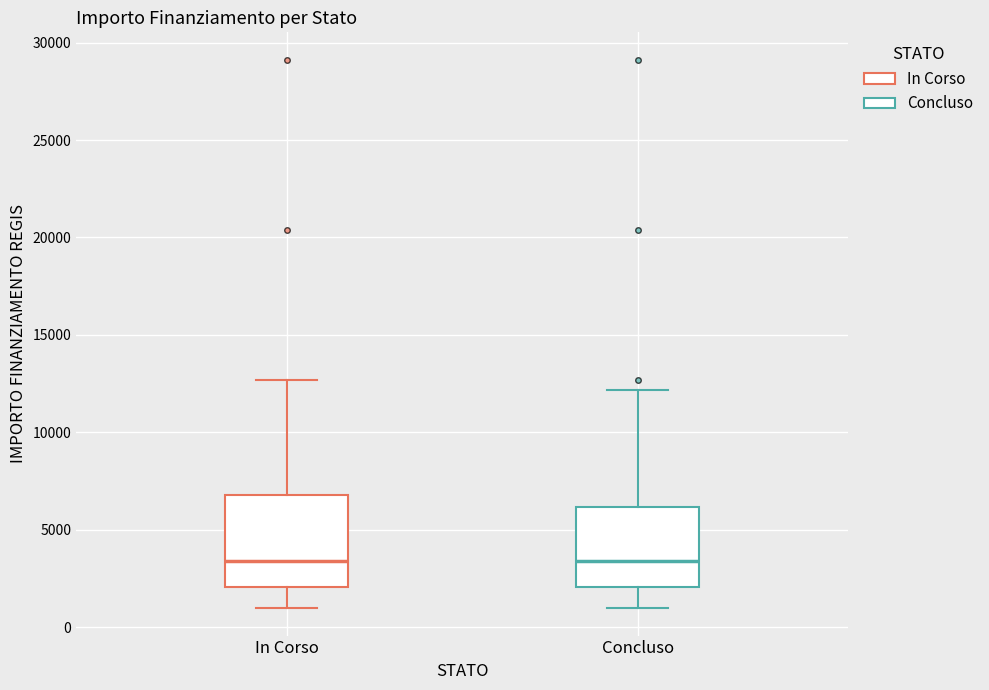

Reading left to right, transcribe this box plot: for each box, give where its median line is, the range the box spans, and where its two whiskers end, as read against the y-axis. The values are not printed on the chart, so give them approximately, as read against the axis.

In Corso: median 3500, box 2000 to 7000, whiskers 1000 to 12500
Concluso: median 3500, box 2000 to 6000, whiskers 1000 to 12000